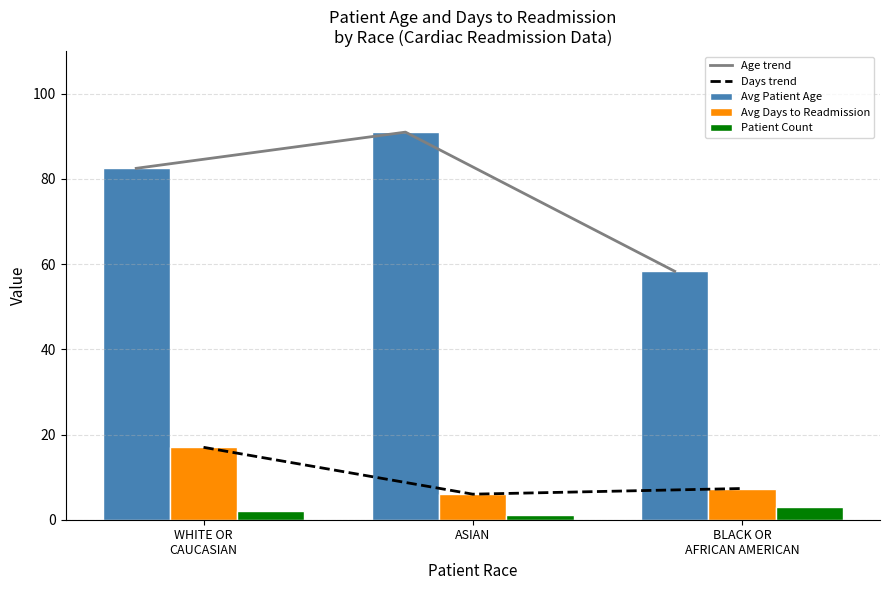

What is the sum of the Patient Count values at WHITE OR
CAUCASIAN and ASIAN?

3.0